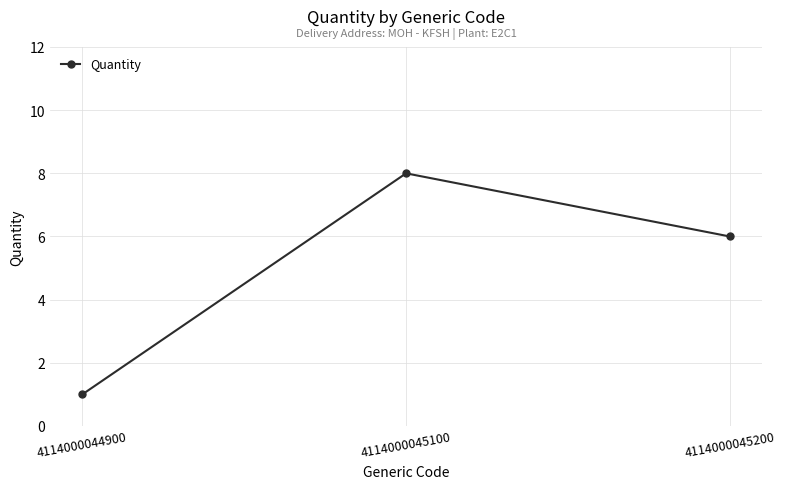

What is the ratio of the value at 4114000045100 to the value at 4114000045200?

1.3